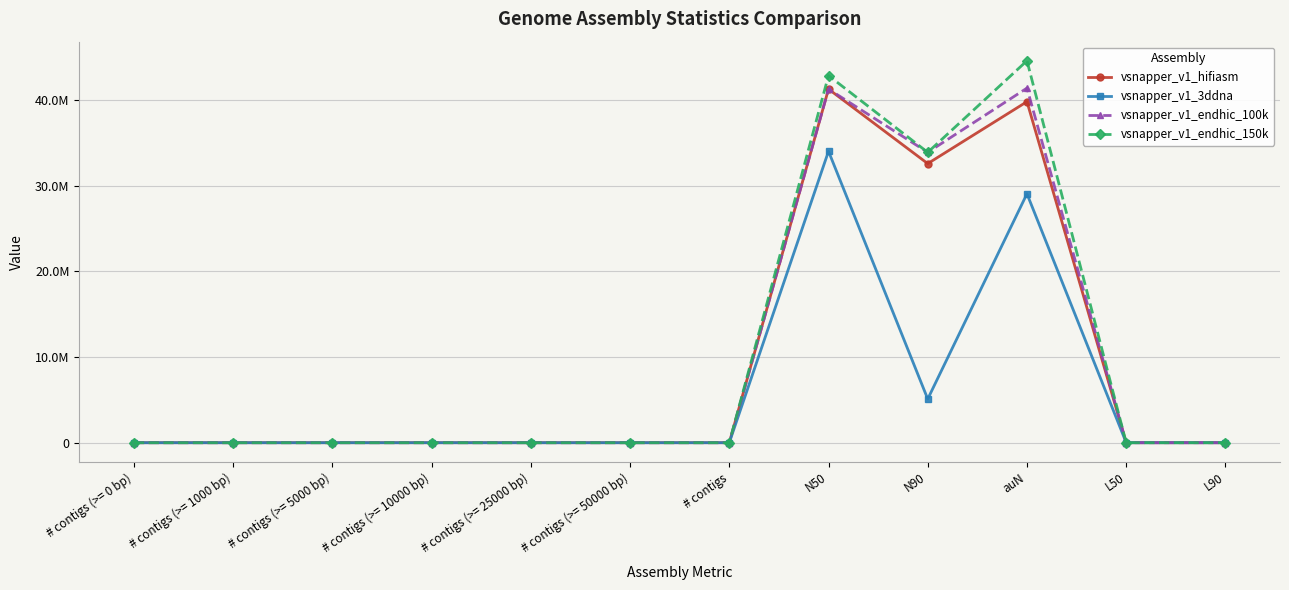

Where is the first local maximum for vsnapper_v1_hifiasm?

N50